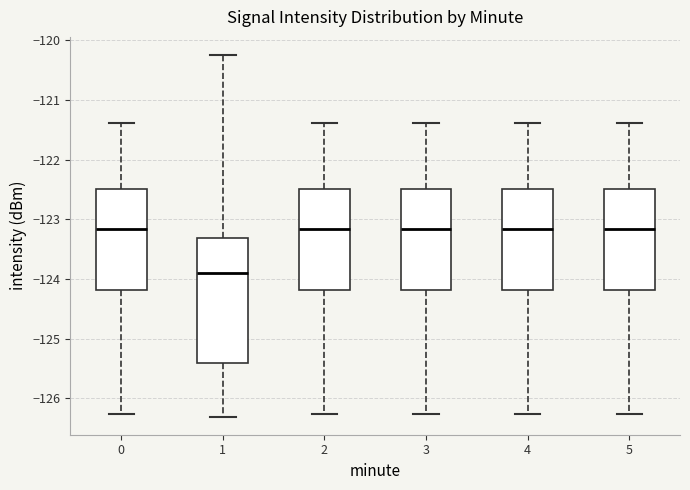

Which box's median line is the lowest?

1